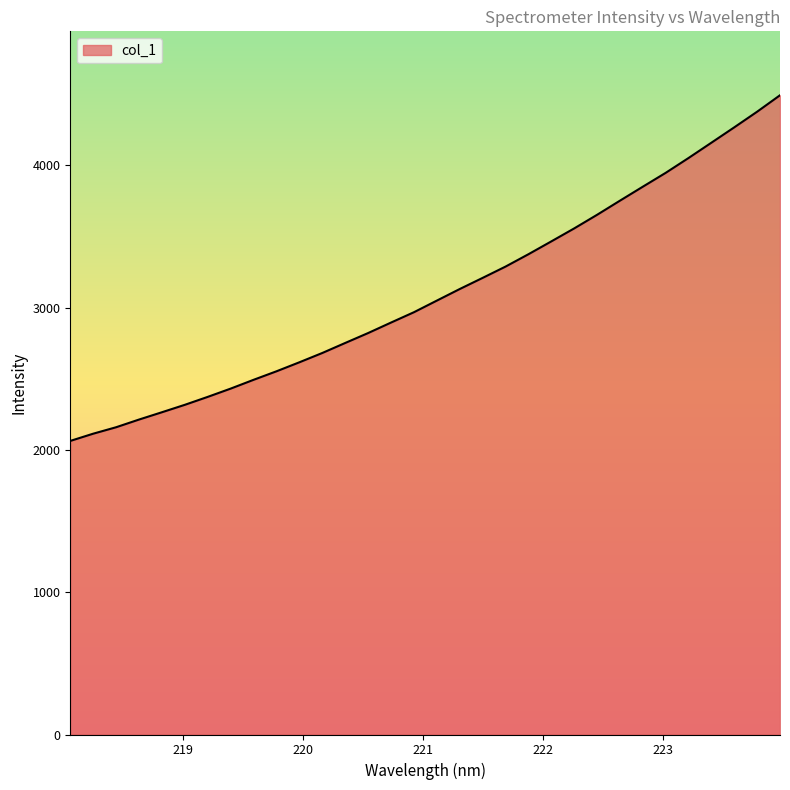

Reading left to right, list all the values displayed in this chart.

2063.5	2114.4	2159.7	2213.8	2265.2	2317.4	2373.3	2431.4	2493.2	2553.0	2616.4	2681.8	2752.1	2821.8	2895.5	2968.2	3049.8	3131.1	3209.4	3288.7	3375.6	3465.8	3557.1	3652.7	3752.1	3850.3	3947.7	4052.1	4159.8	4267.7	4377.6	4493.2